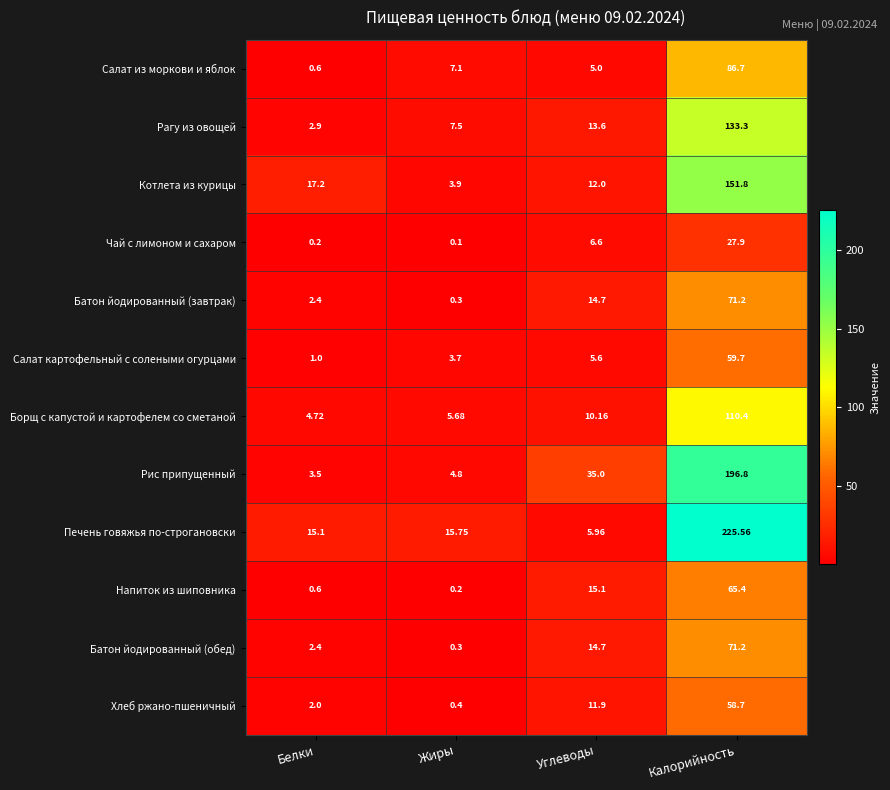

Where does the Батон йодированный (завтрак) series first go above 14?

Углеводы